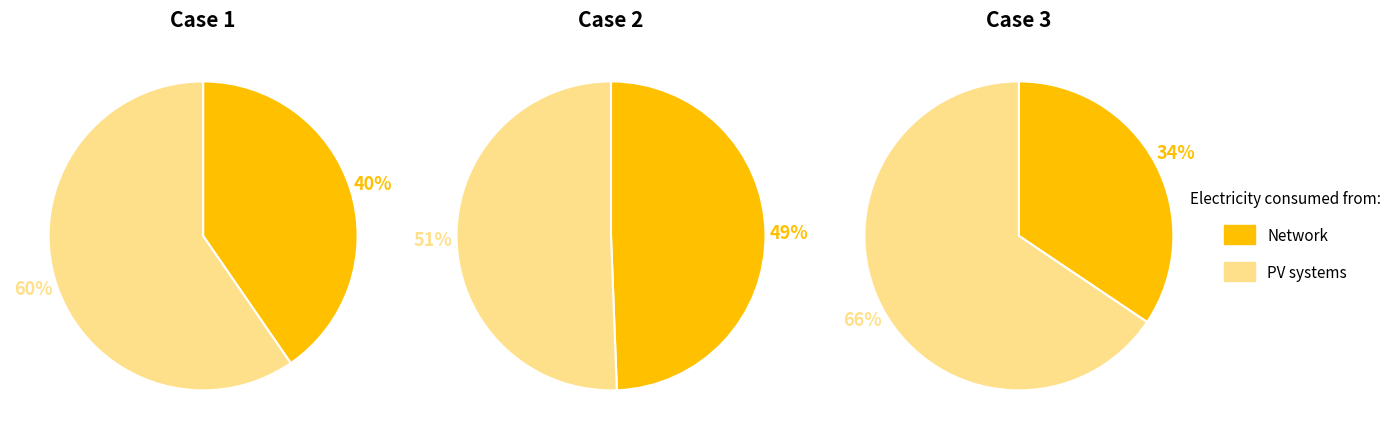

What portion of the pie excludes 1?

91.5%